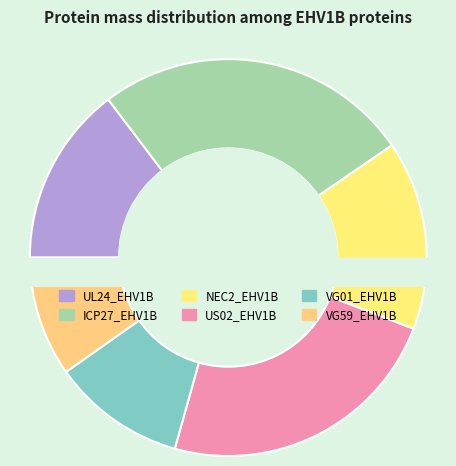

To the nearest percent, what is the average slice percentage?

17%